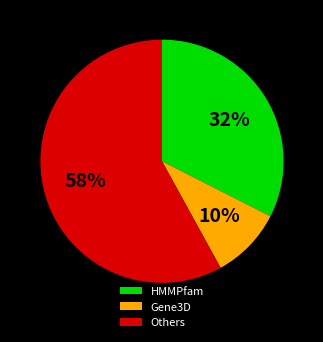

To the nearest percent, what is the difference between the largest and smallest slice percentages?

48%